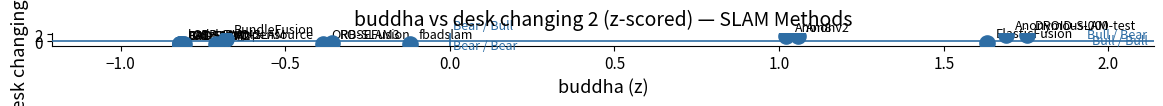

What Y value in the scatter plot is closest to 0?

-0.4